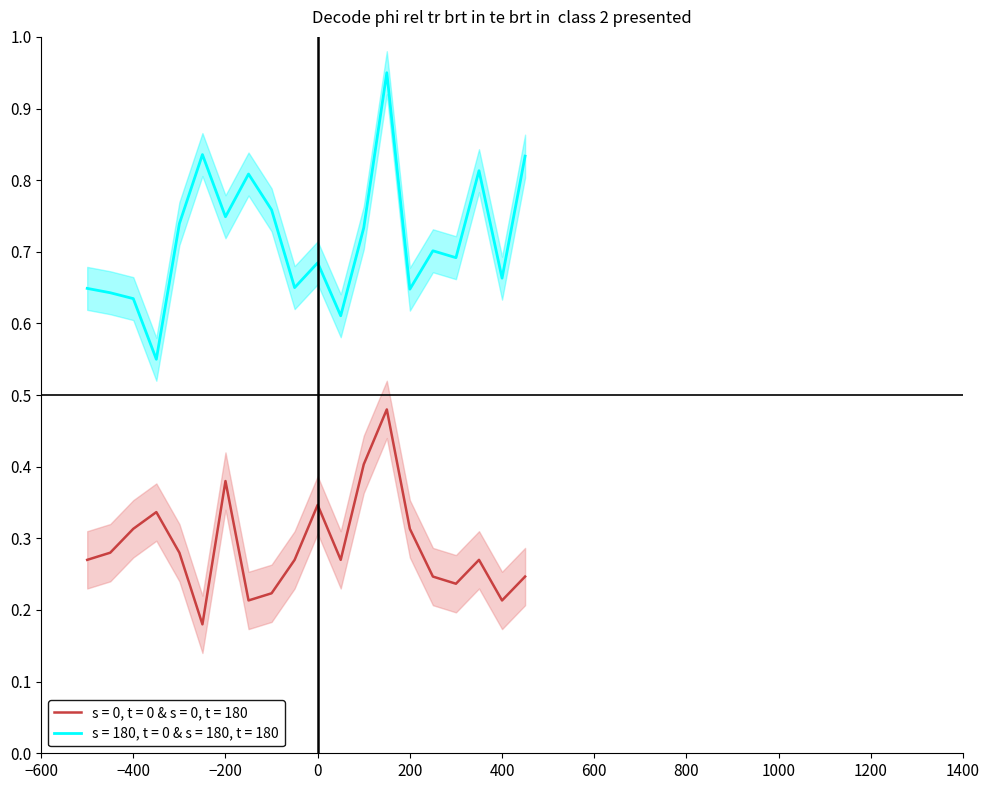

Does the chart display data point markers on the line(s)?

No